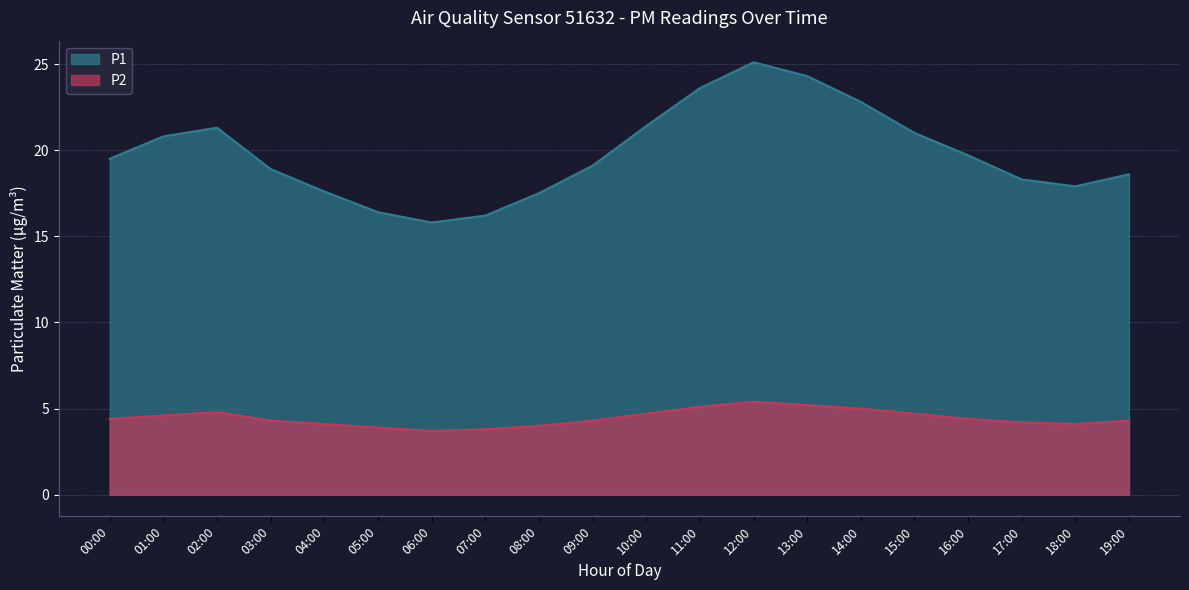

What is the sum of the P2 values at 08:00 and 06:00?

7.7